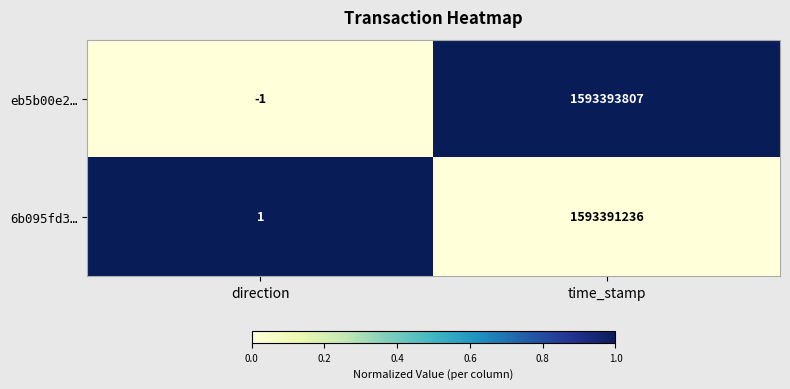

The value of eb5b00e2… at direction is -1. True or false?

True